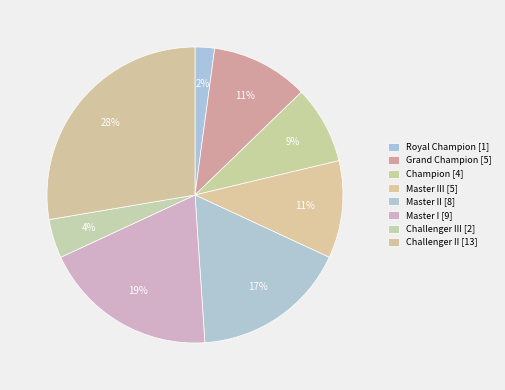

Which category has the smallest portion of the pie?

Royal Champion